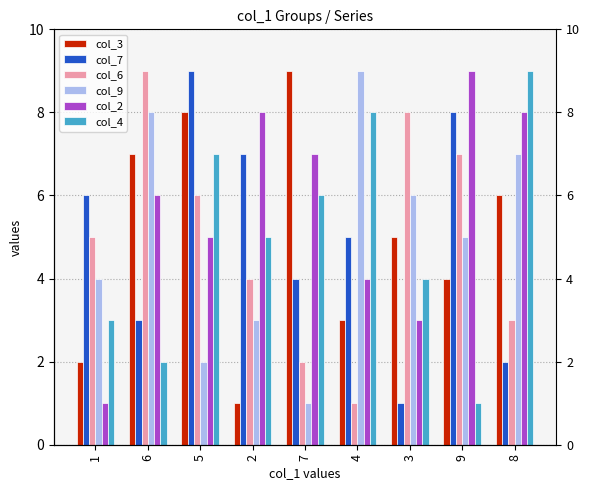

Is the value of col_2 at 4 greater than the value of col_3 at 7?

No